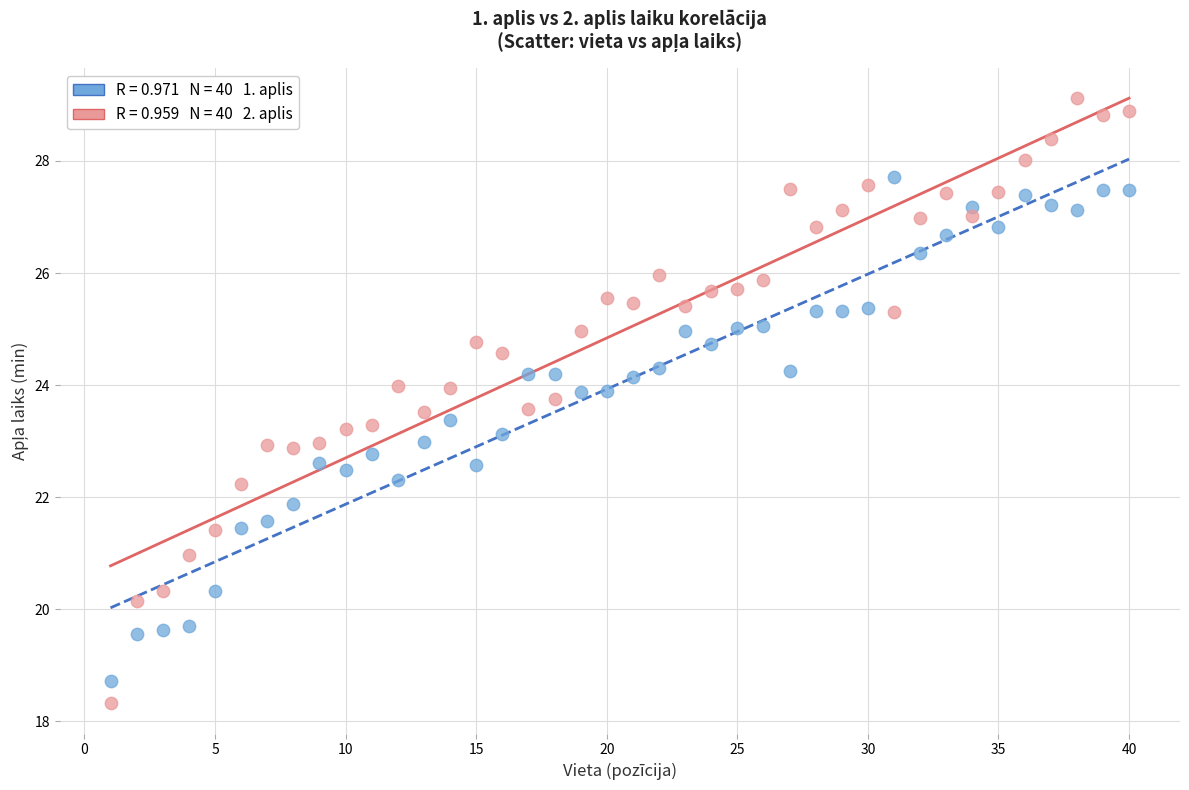

Across all data points, what is the range of Y values (max minus min)?

10.8